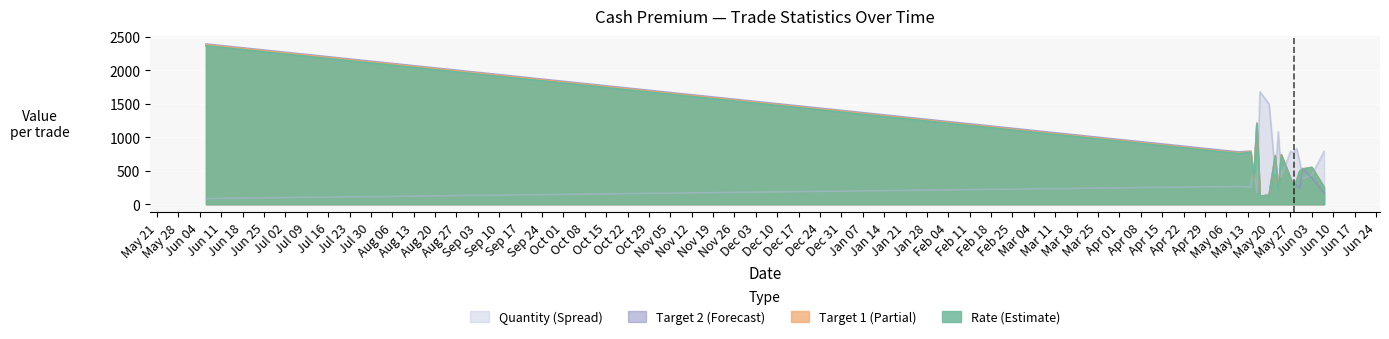

How many data points in TGT2 are less than 316?

16